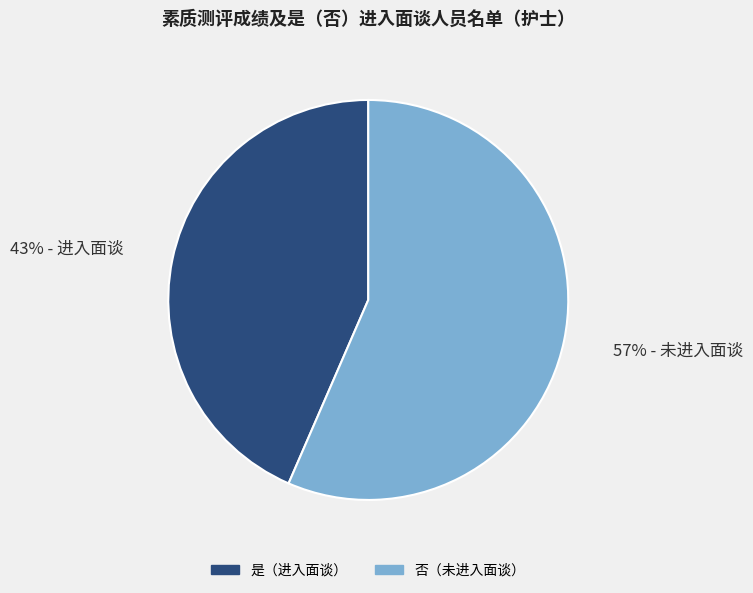

To the nearest percent, what is the average slice percentage?

50%